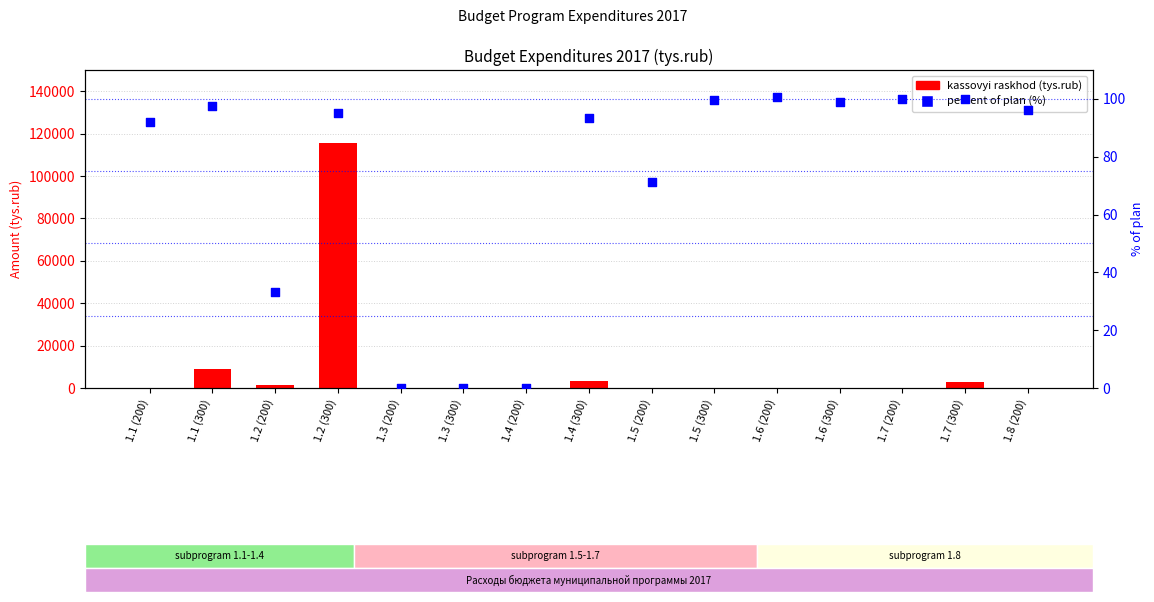

Which series has the largest total across all categories?

kassovyi raskhod